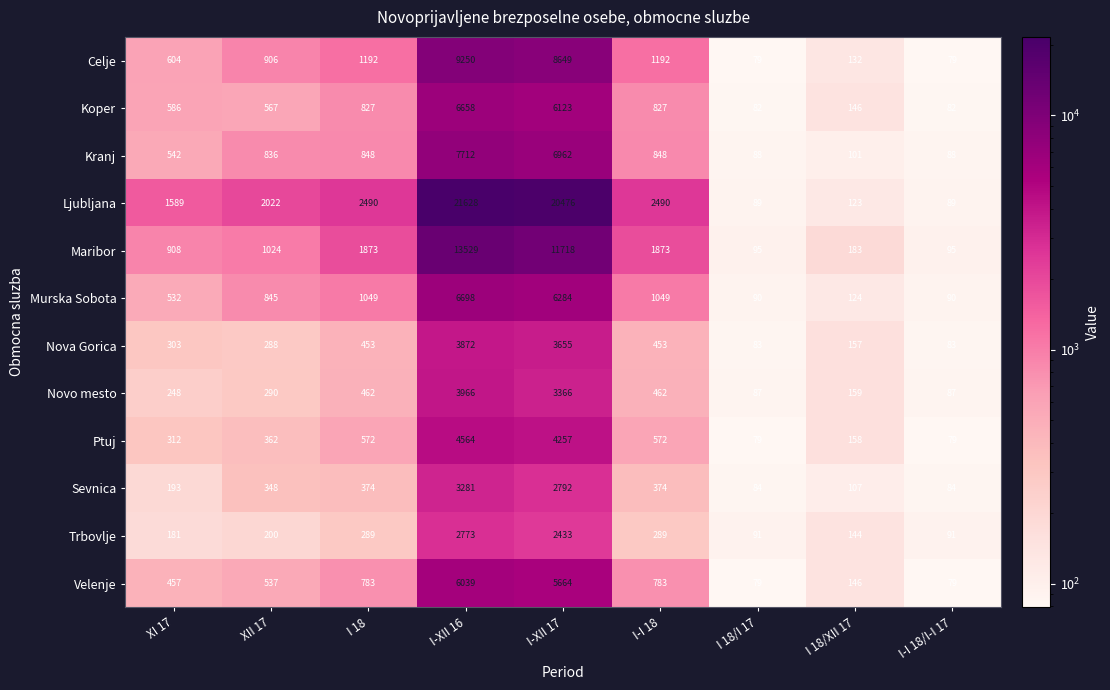

What is the difference between the highest and lowest values at I-XII 16?

18855